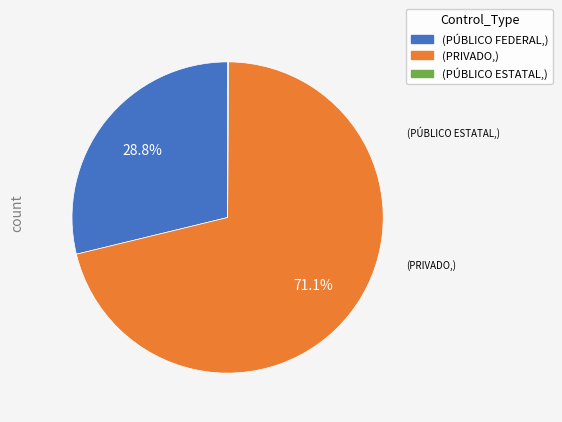

Does any single category account for the majority?

Yes